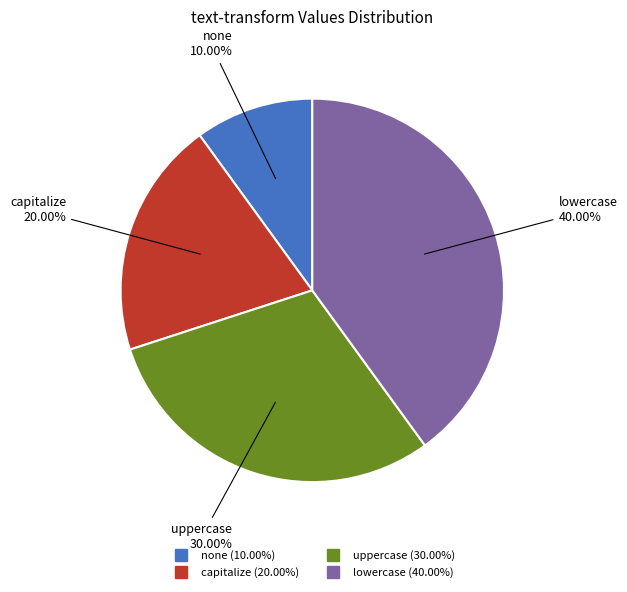

Which has a higher value, none or capitalize?

capitalize